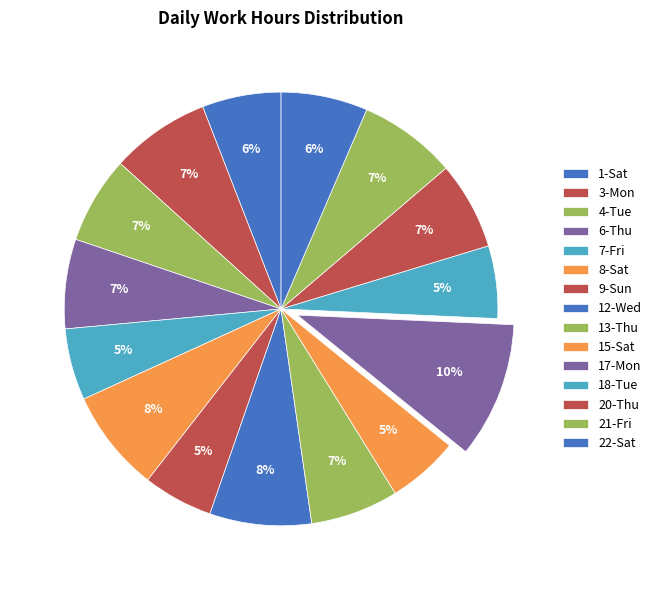

The 4-Tue slice represents 7% of the pie. True or false?

True